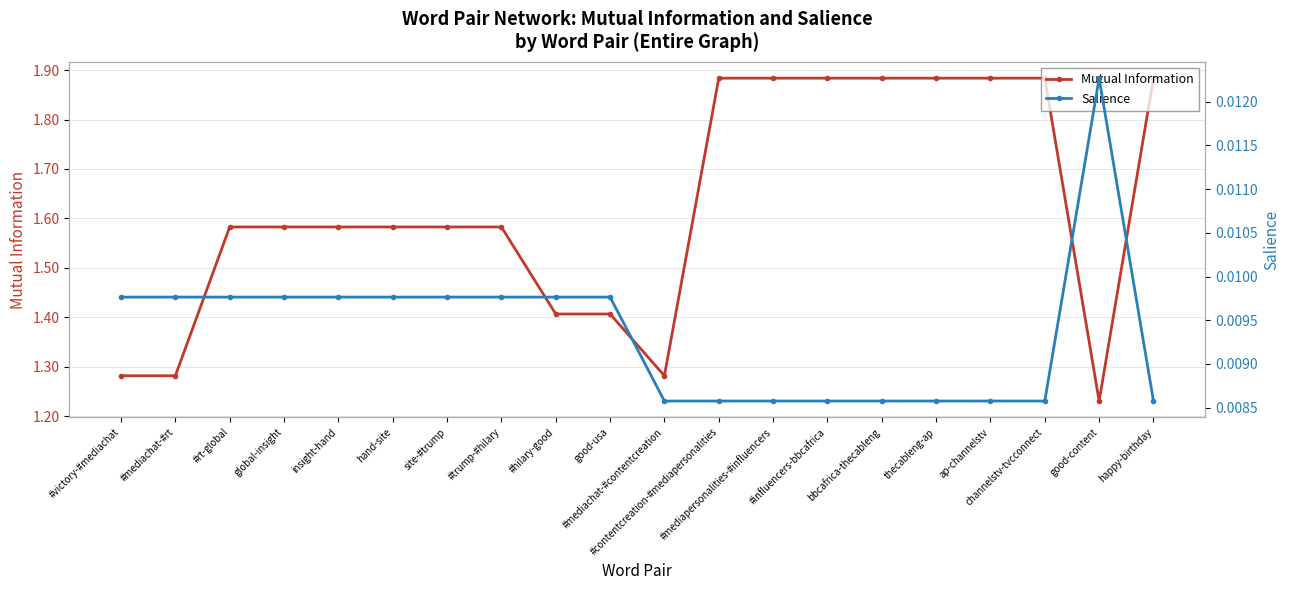

At which category does Salience reach its first local peak?

good-content